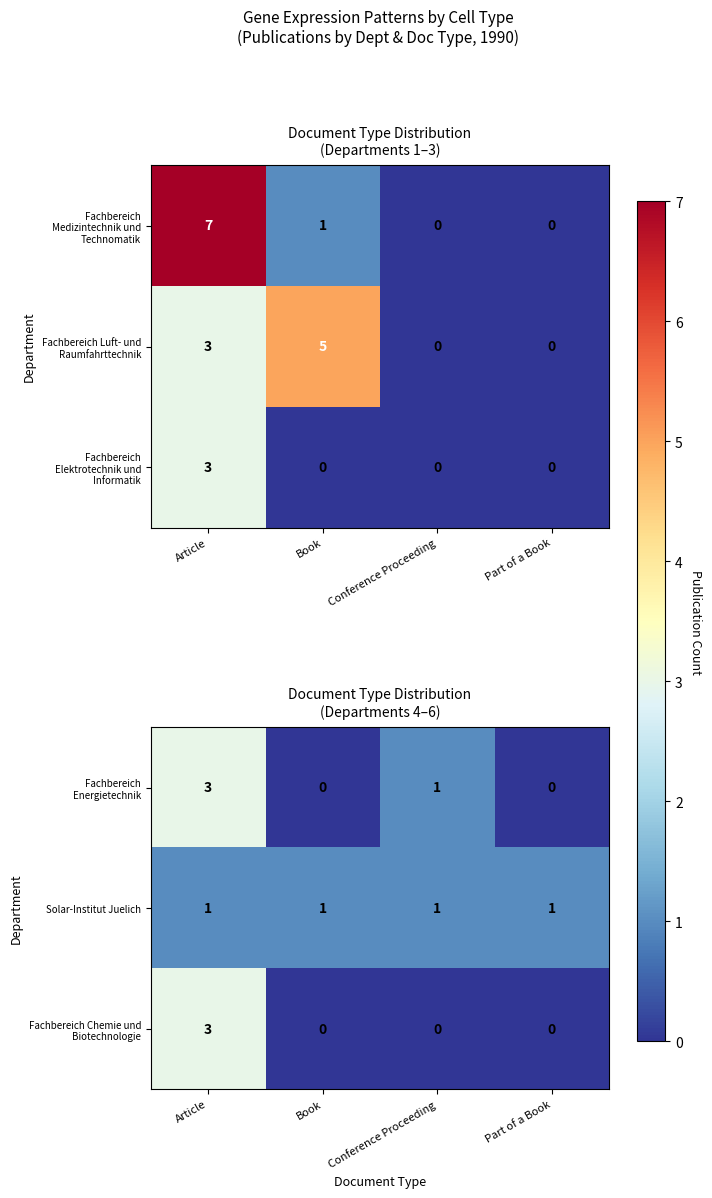

The Solar-Institut Juelich series shows 2 at Part of a Book. True or false?

False